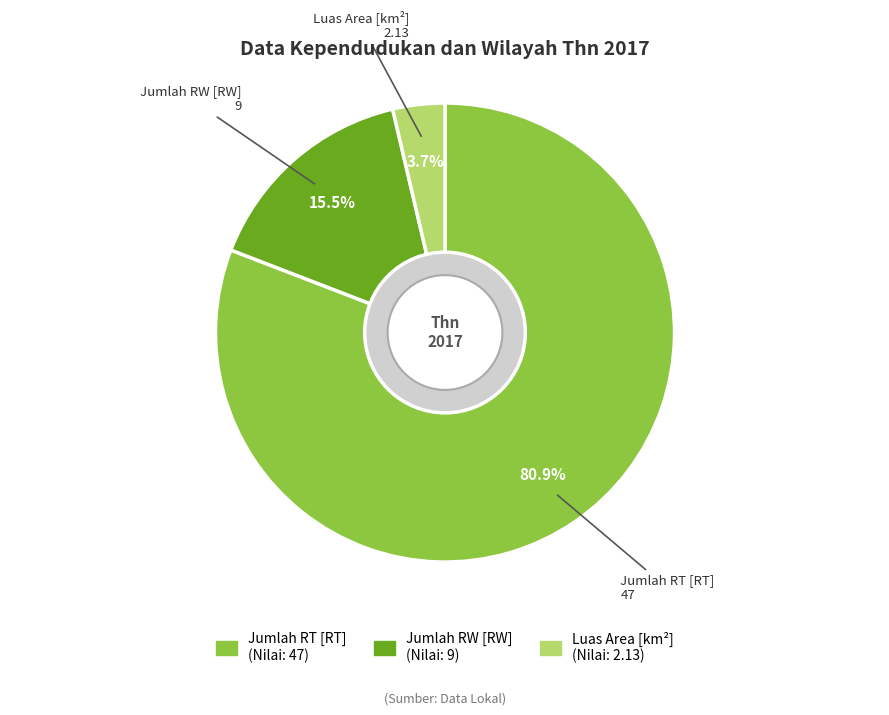

What is the total percentage of Jumlah RT [RT] and Luas Area [km²]?

84.5%